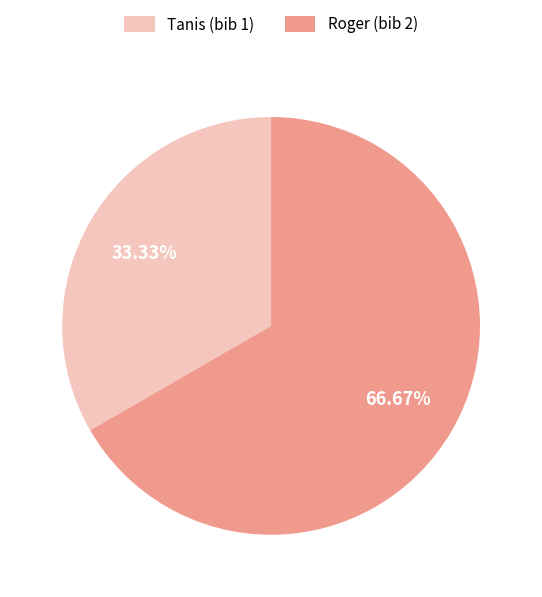

Which category has the biggest portion of the pie?

Roger